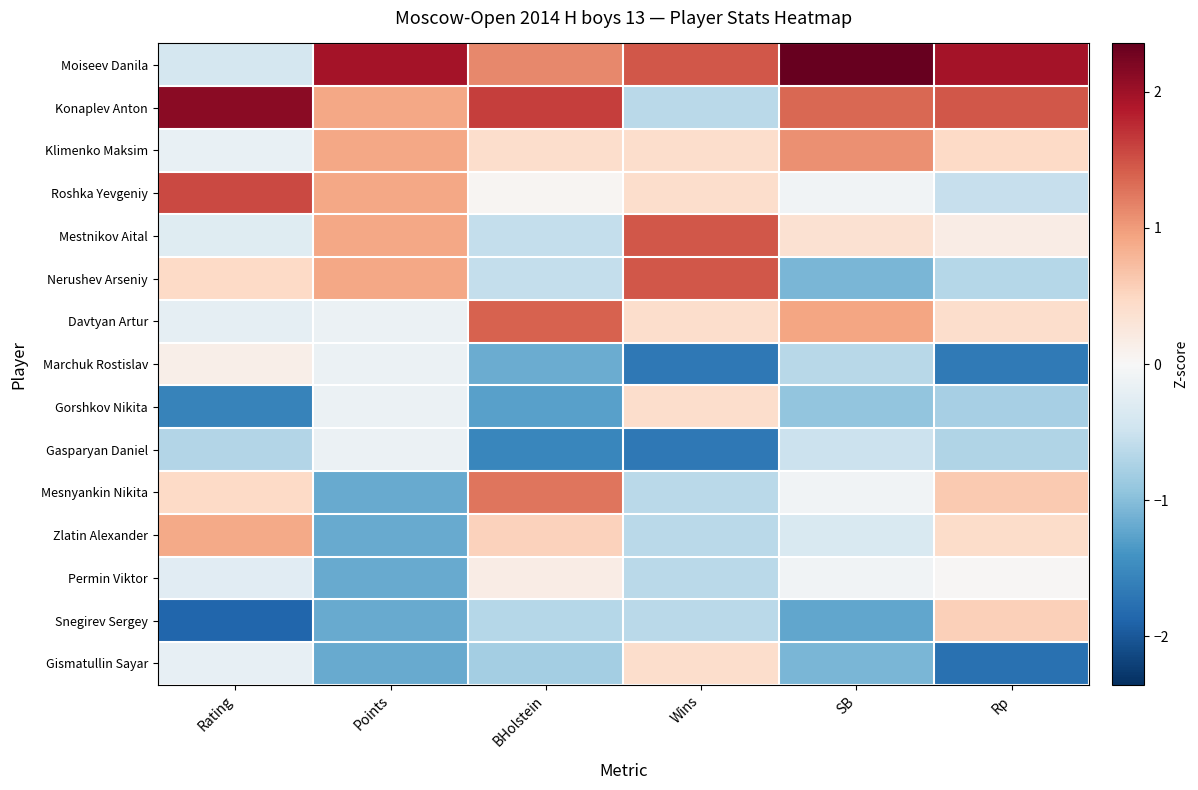

How many data points does each series have?

6